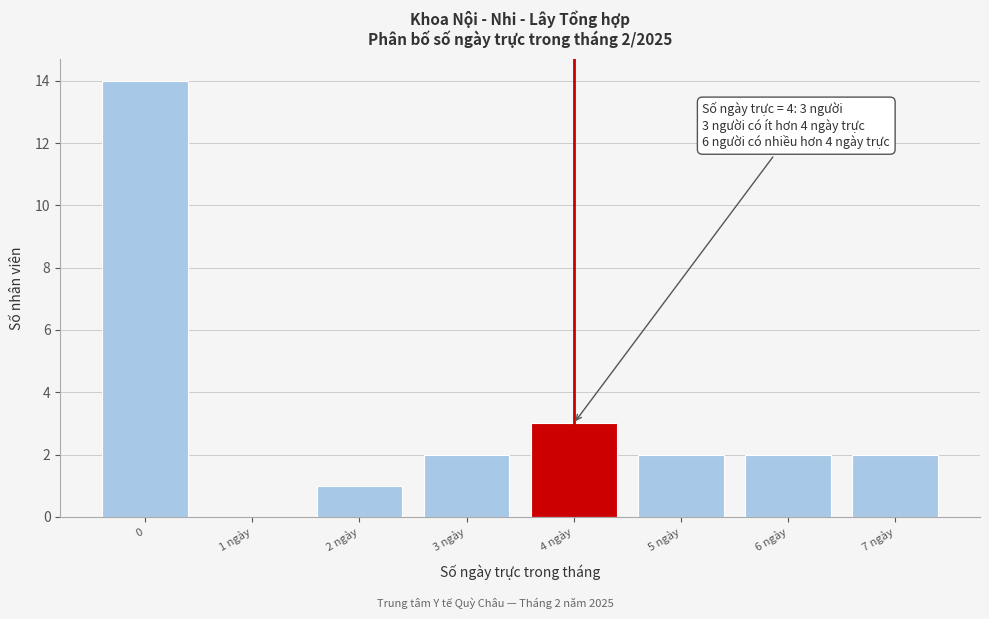

Reading left to right, transcribe all the data shown in this chart.

0=14	1 ngày=0	2 ngày=1	3 ngày=2	4 ngày=3	5 ngày=2	6 ngày=2	7 ngày=2